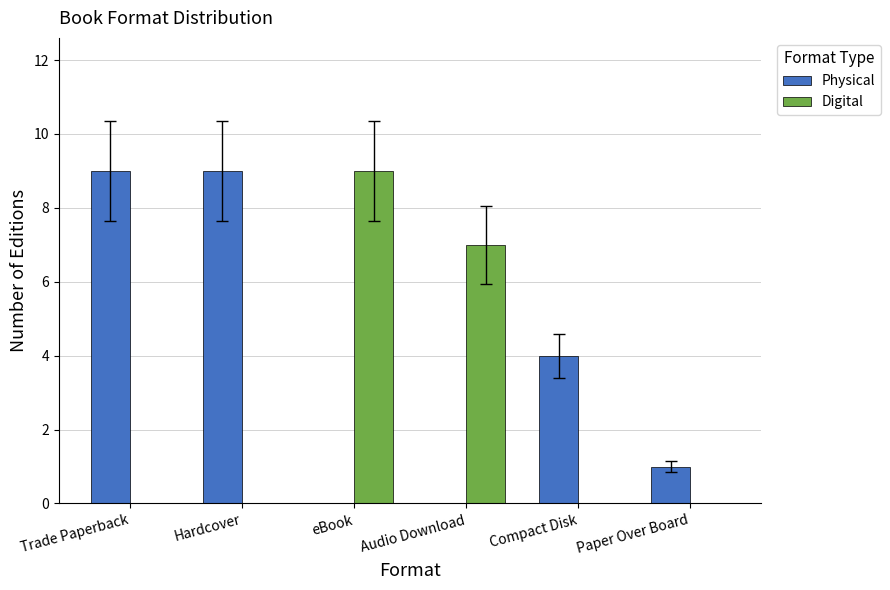

True or false: Physical has a value of 1 at Paper Over Board.

True